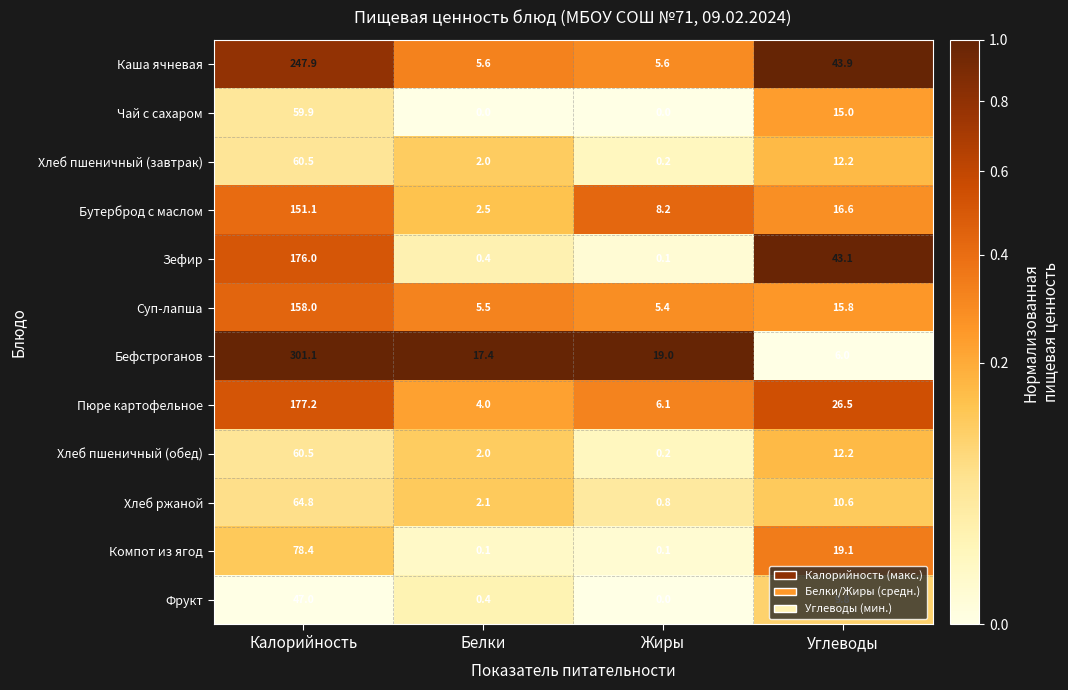

The value of Фрукт at Углеводы is 9.8. True or false?

True